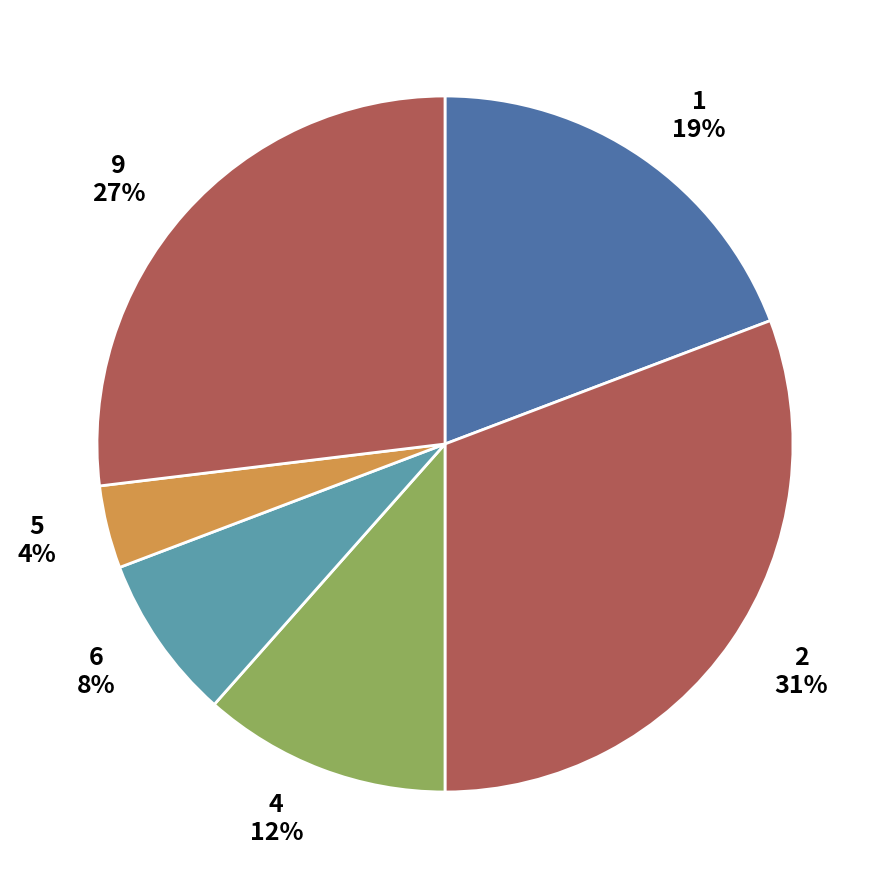

To the nearest percent, what is the difference between the 9 and 6 slice percentages?

19%